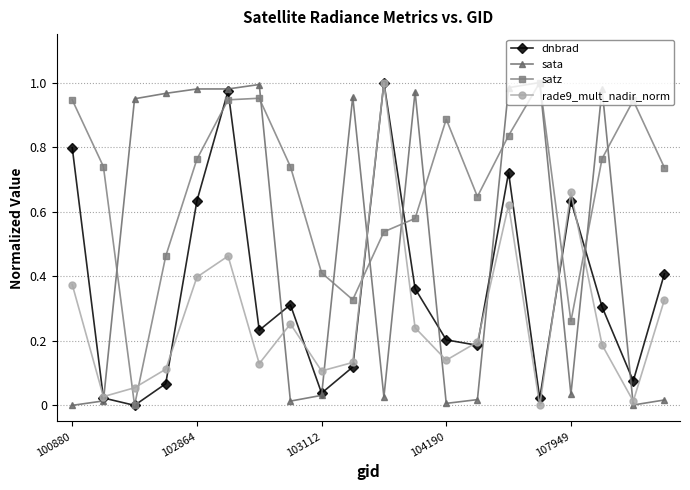

How many interior local peaks does the satz series have?

4